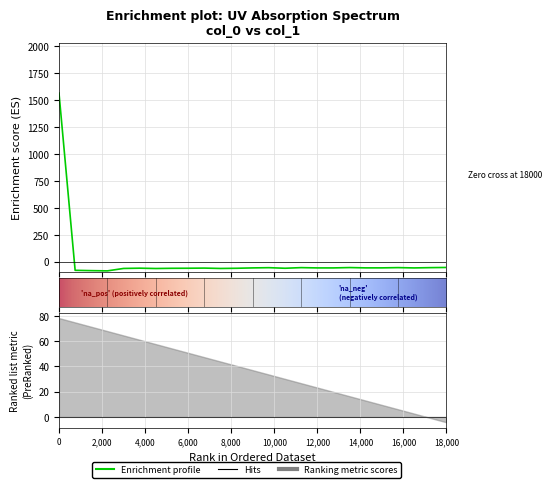

True or false: the data has more than 0 interior local peaks.

True